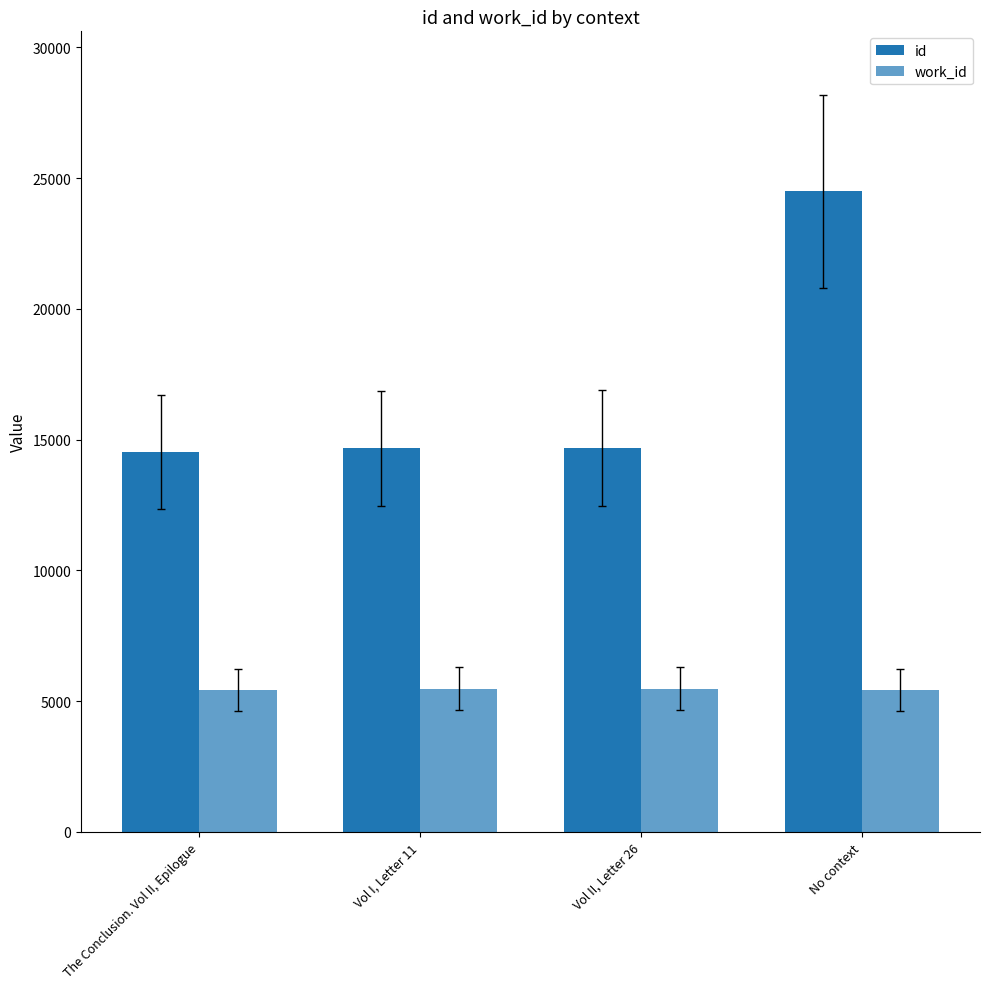

What value does the id series have at The Conclusion. Vol II, Epilogue?

14522